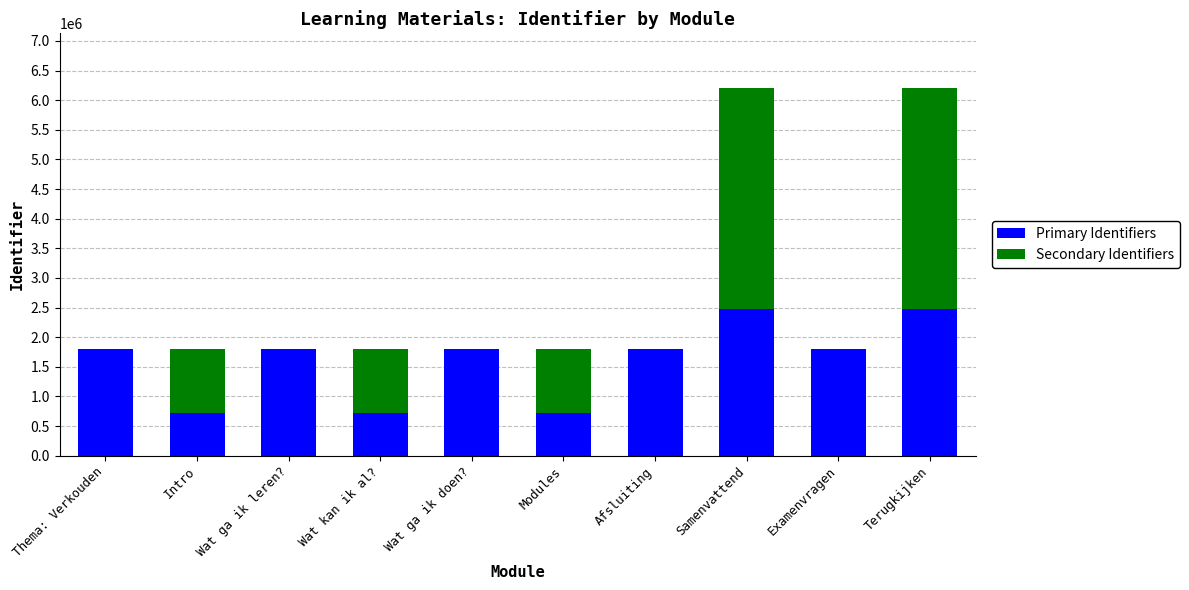

What is the maximum value for Primary Identifiers?

2479403.6